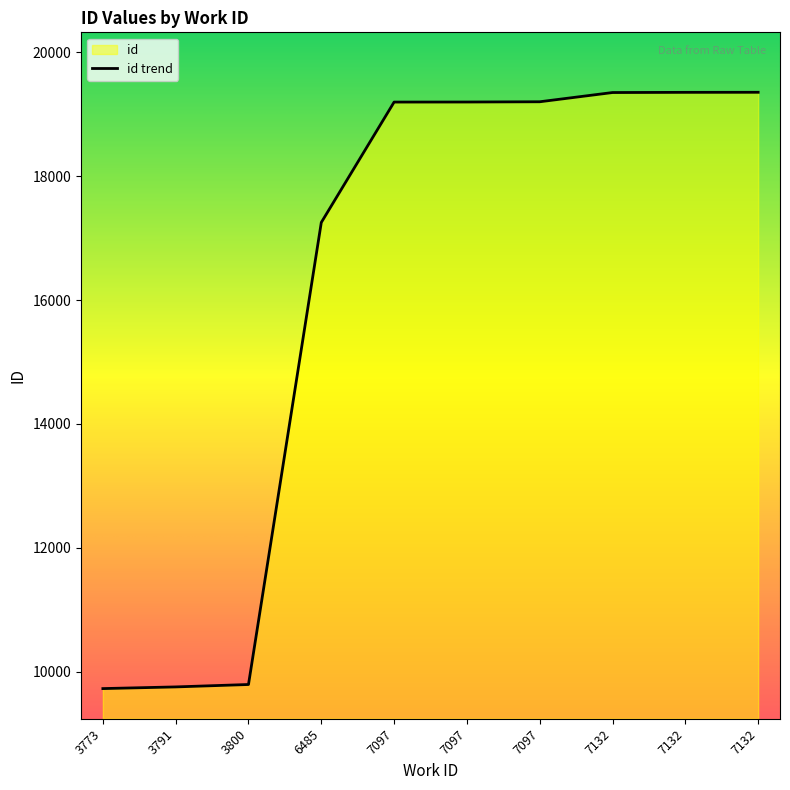

Is it true that the value at 7097 is 28771?

False